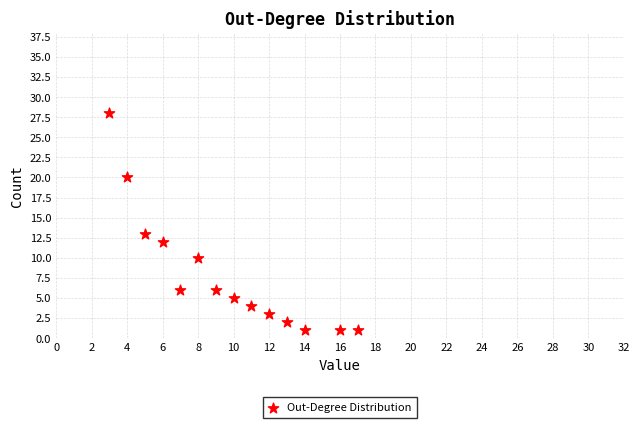

What is the range of X values (max minus min)?

14